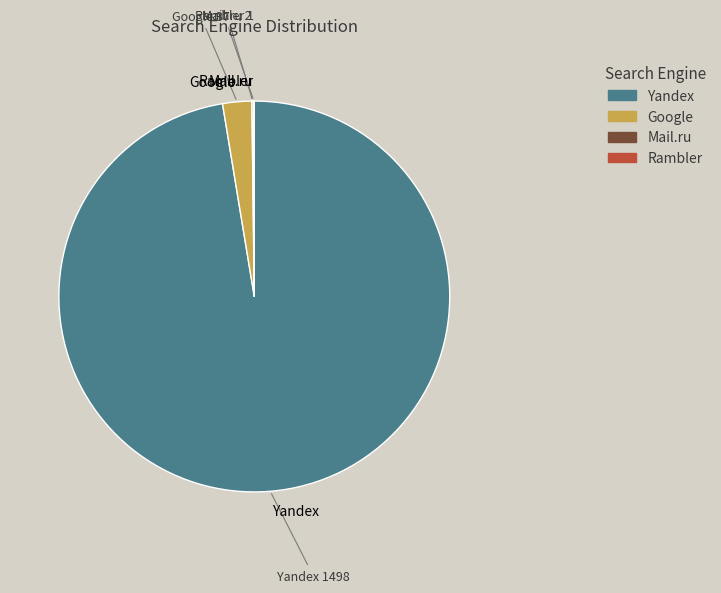

To the nearest percent, what portion does Yandex represent?

97%